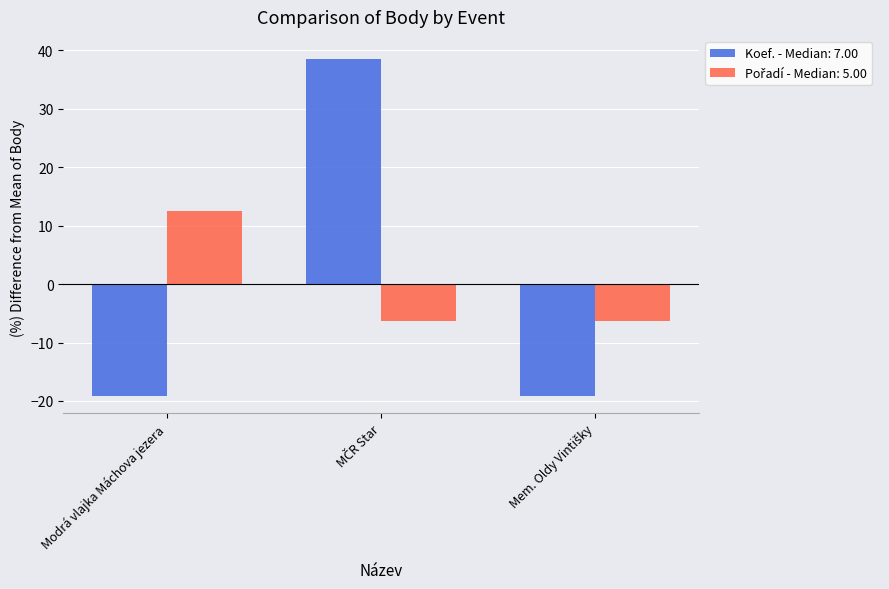

Does the chart contain stacked bars?

No